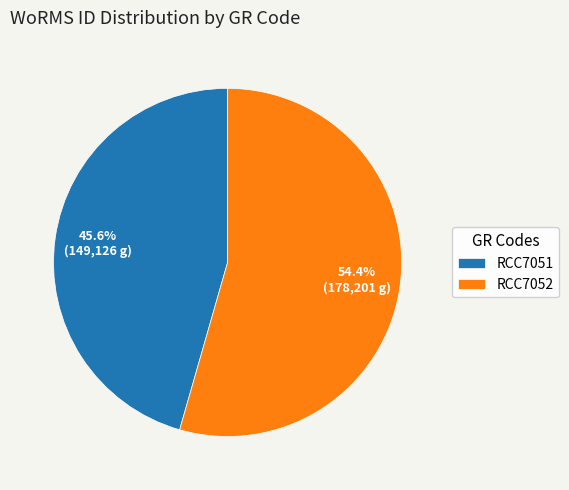

What percentage is the RCC7052 slice, to the nearest percent?

54%